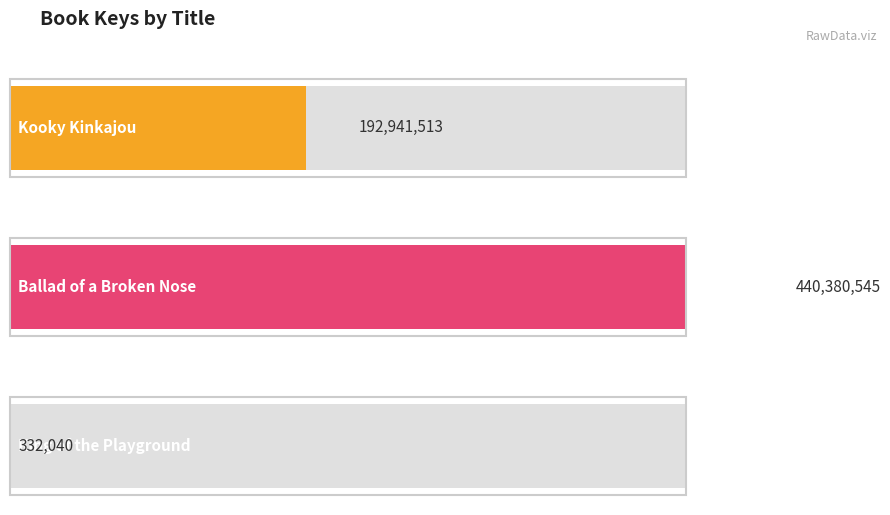

True or false: the data shows 237718840 at Ballad of a Broken Nose.

False